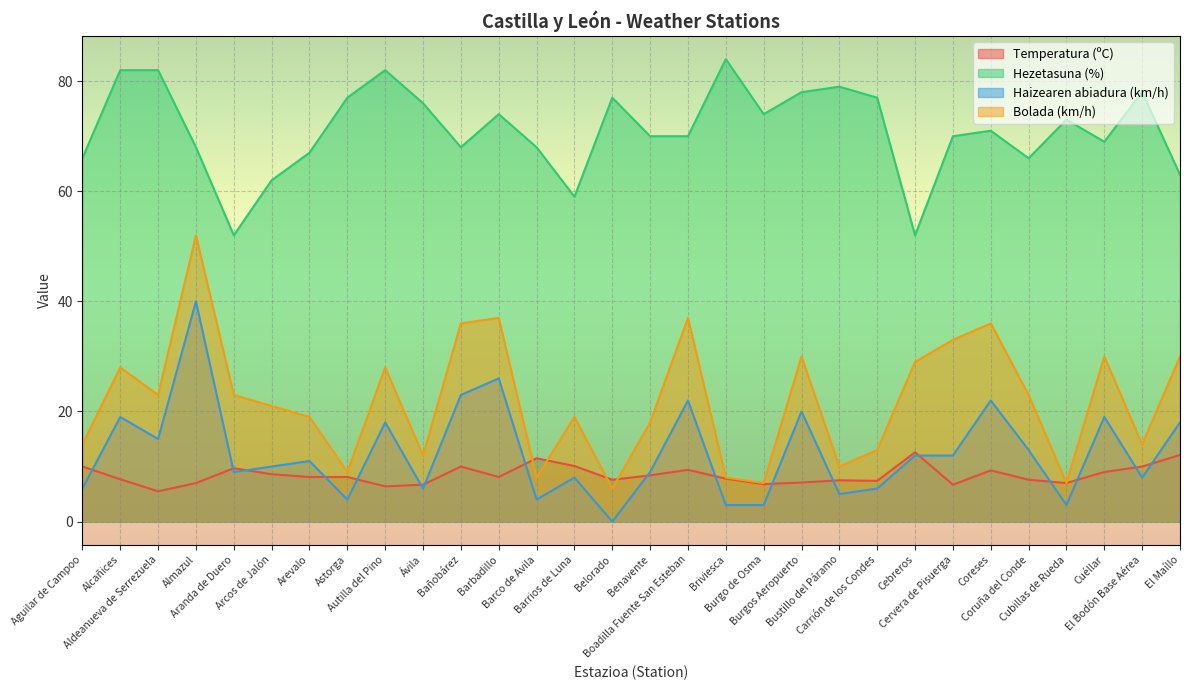

Between Coruña del Conde and Bustillo del Páramo, which is larger?

Coruña del Conde